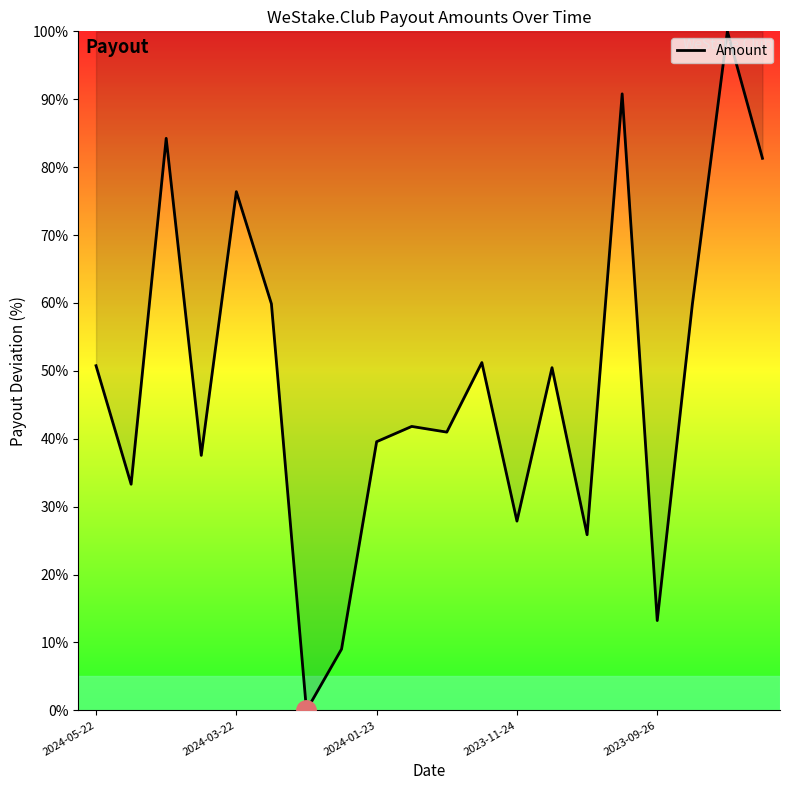

At which category does the chart reach its minimum across all series?

6